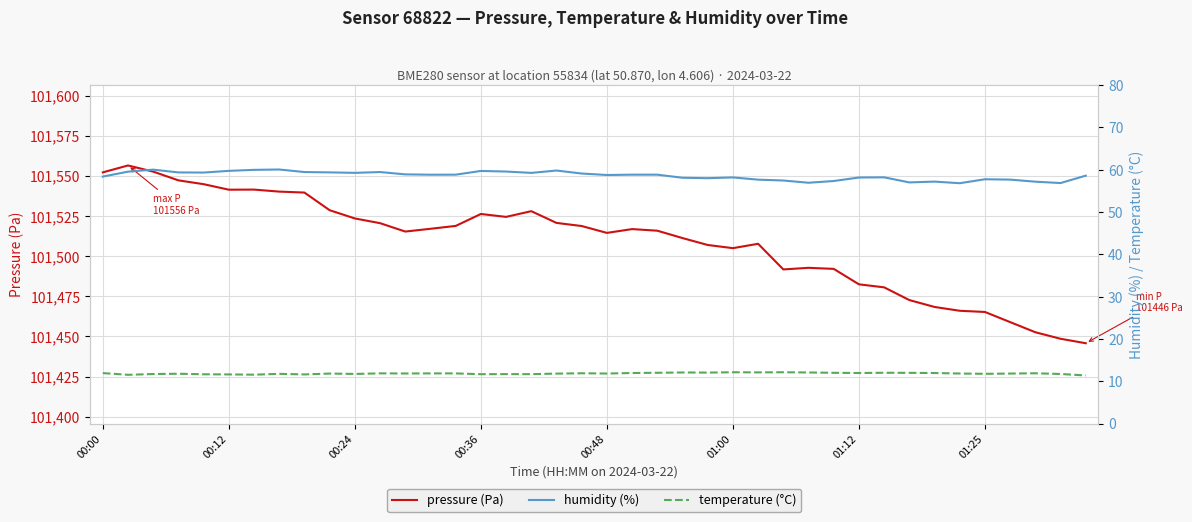

What is the value of the pressure (Pa) point at the 24th from the left?

101511.2